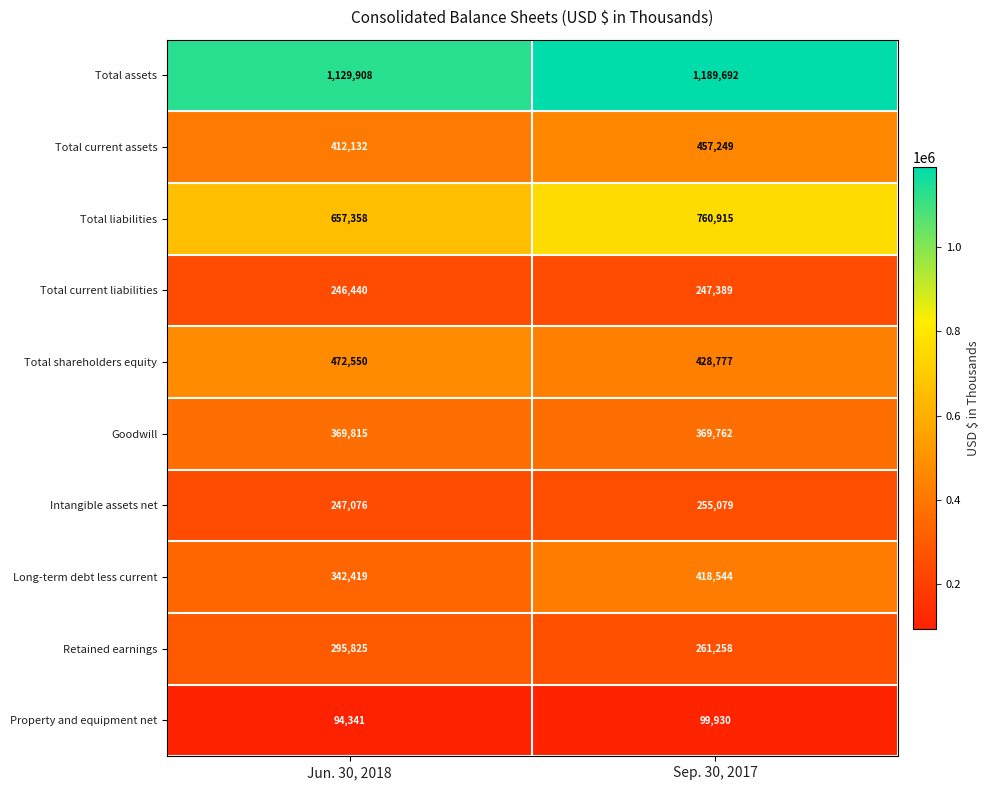

Which series has the largest range (max minus min)?

Total liabilities